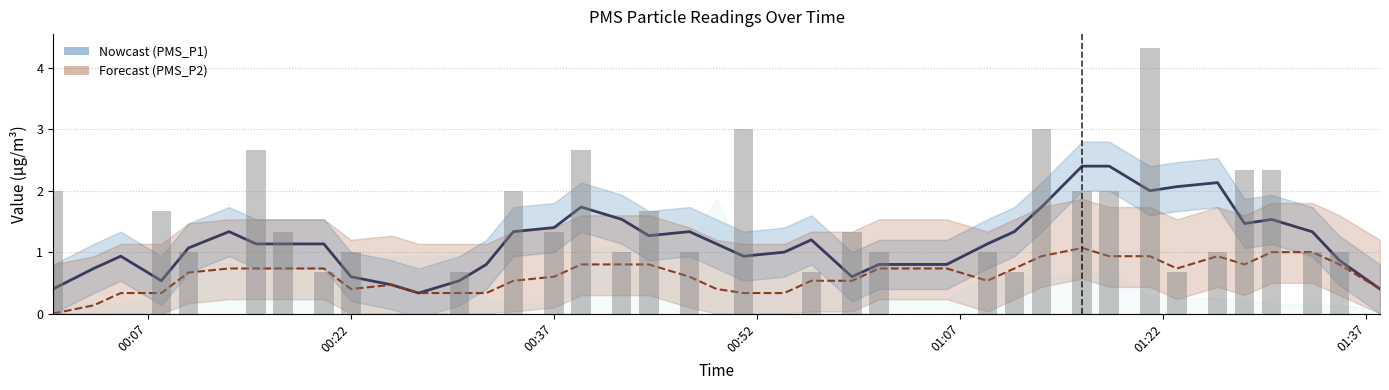

What is the sum of all PMS_P2 values?

24.8